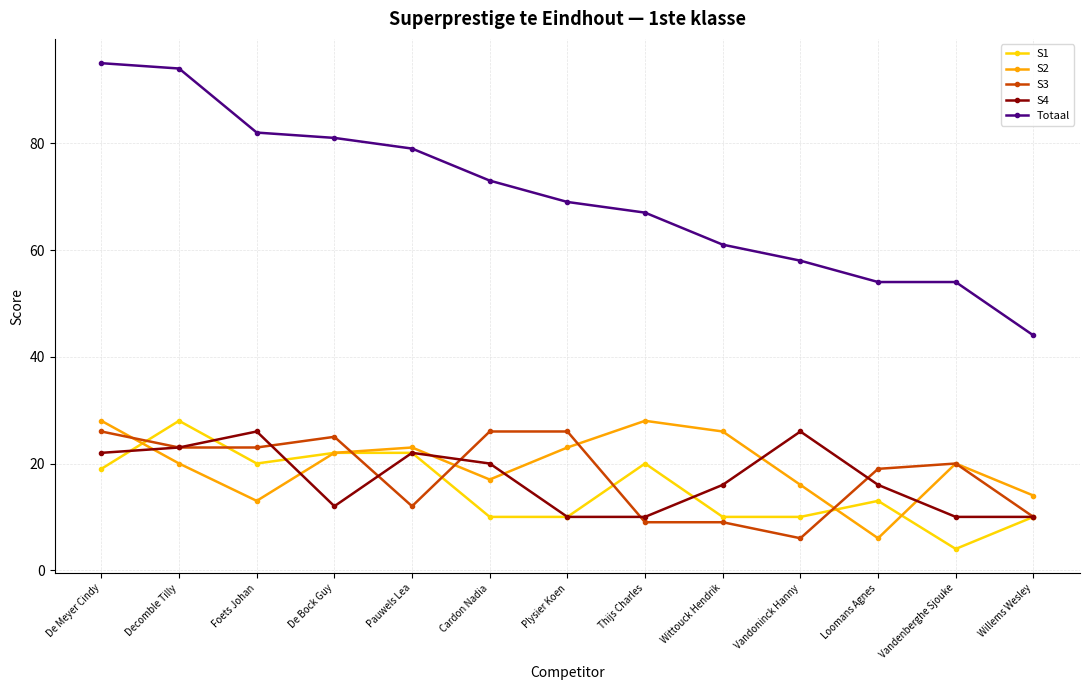

True or false: S2 and S4 intersect in this chart.

True